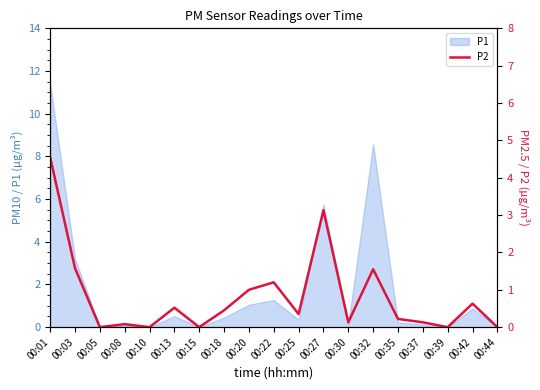

Is it true that P1 equals 0.9 at 00:42?

True